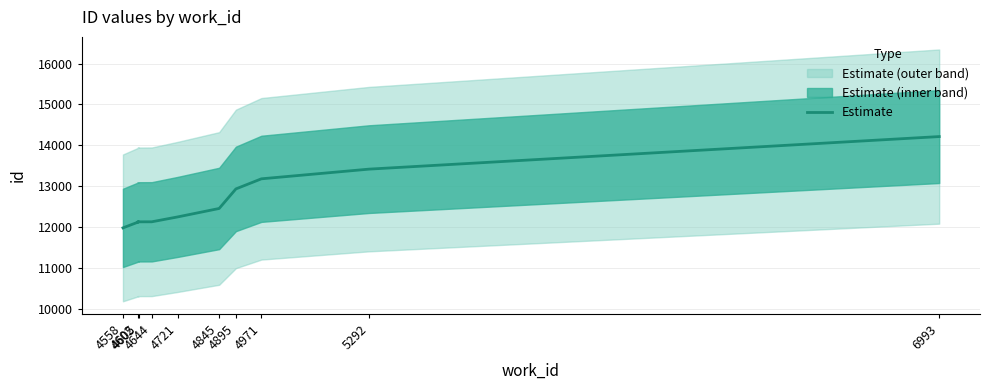

What is the difference between the maximum and minimum values?

2235